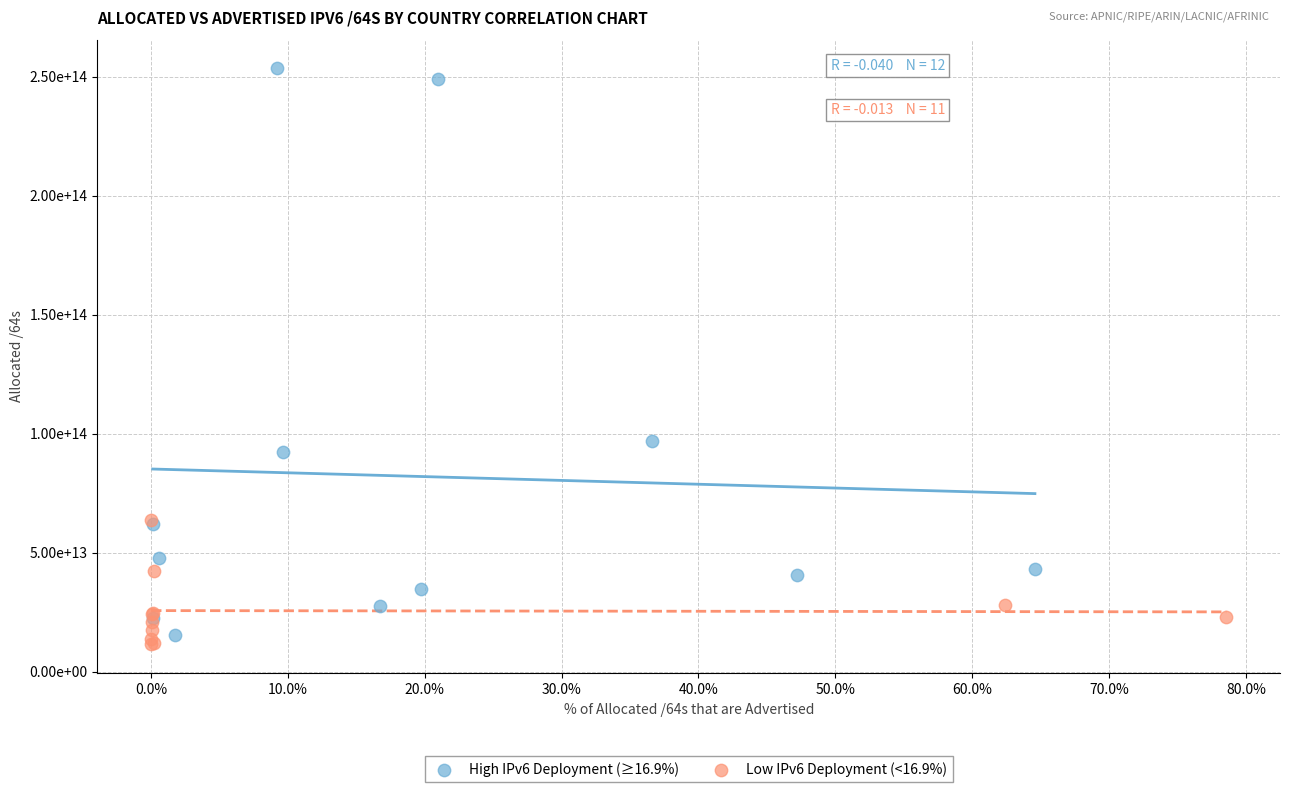

What are all the series names shown in the legend?

High IPv6 Deployment (≥16.9%), Low IPv6 Deployment (<16.9%)